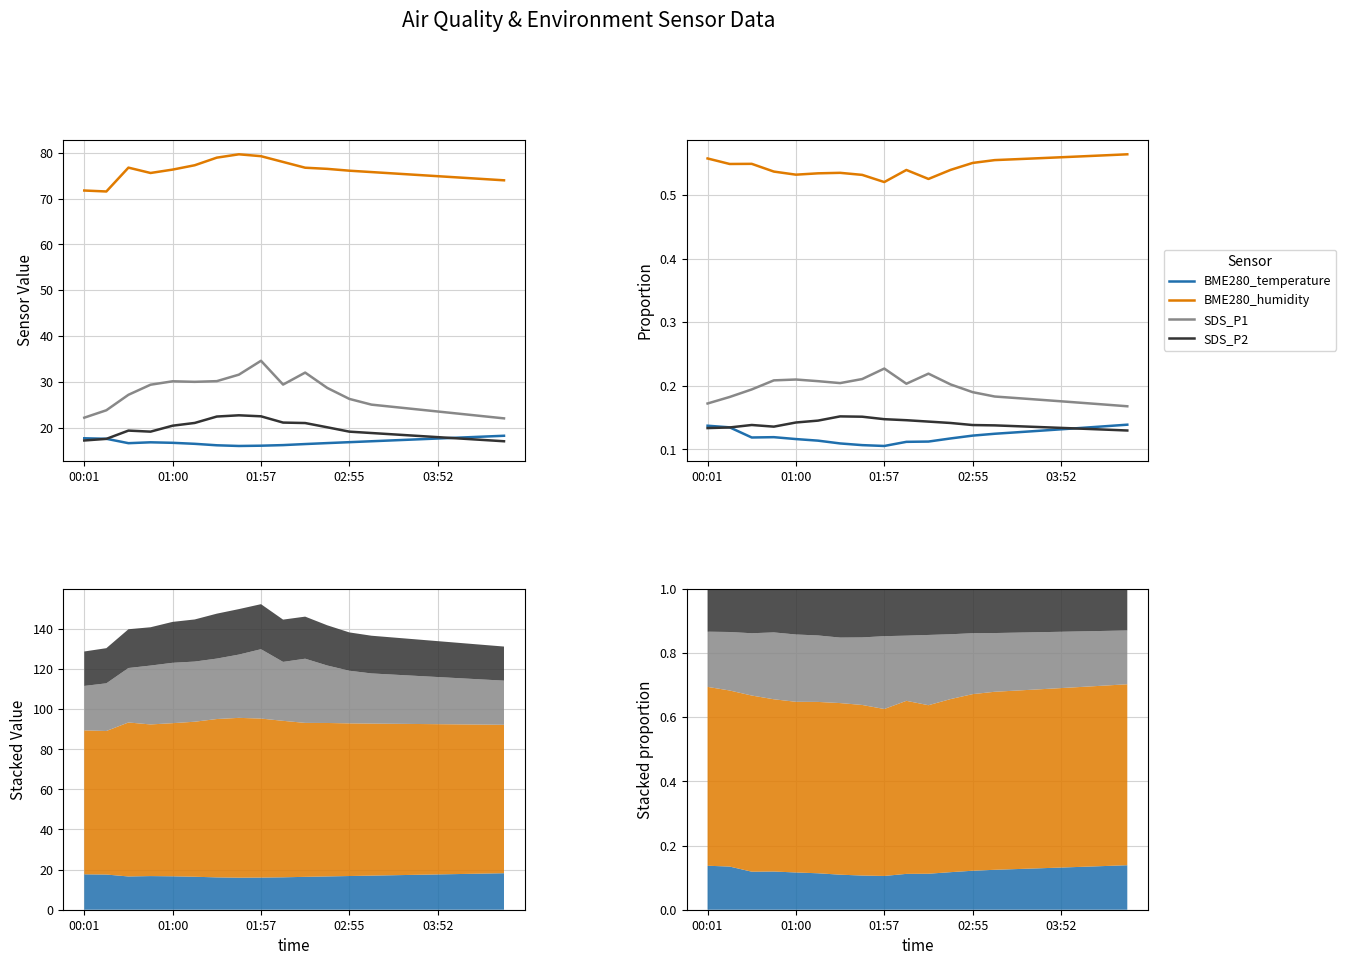

Where is the first local minimum for BME280_temperature?

01:57